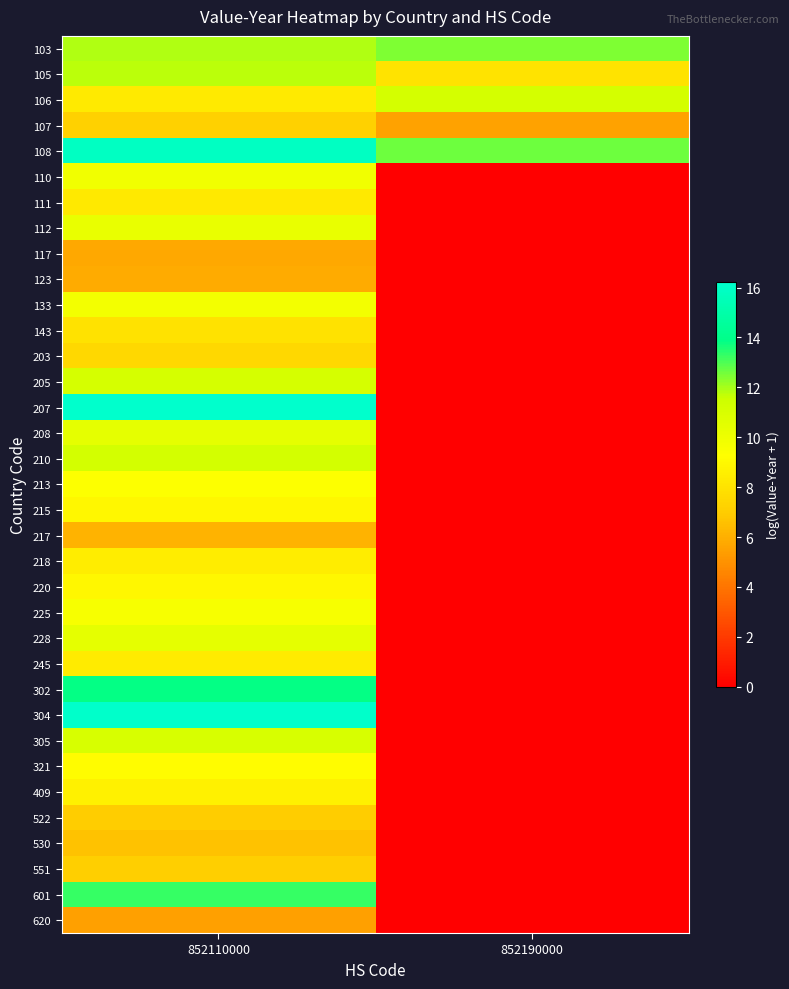

Reading left to right, what are all the values shown in this chart?

103: 852110000=11.9	852190000=12.5
105: 852110000=11.8	852190000=8.0
106: 852110000=8.3	852190000=11.2
107: 852110000=7.2	852190000=5.5
108: 852110000=15.9	852190000=12.6
110: 852110000=9.8	852190000=0.0
111: 852110000=8.3	852190000=0.0
112: 852110000=10.2	852190000=0.0
117: 852110000=5.7	852190000=0.0
123: 852110000=5.9	852190000=0.0
133: 852110000=9.8	852190000=0.0
143: 852110000=8.0	852190000=0.0
203: 852110000=7.5	852190000=0.0
205: 852110000=11.1	852190000=0.0
207: 852110000=16.2	852190000=0.0
208: 852110000=10.4	852190000=0.0
210: 852110000=11.2	852190000=0.0
213: 852110000=9.4	852190000=0.0
215: 852110000=8.9	852190000=0.0
217: 852110000=6.1	852190000=0.0
218: 852110000=8.5	852190000=0.0
220: 852110000=8.9	852190000=0.0
225: 852110000=9.6	852190000=0.0
228: 852110000=10.4	852190000=0.0
245: 852110000=8.4	852190000=0.0
302: 852110000=13.9	852190000=0.0
304: 852110000=16.1	852190000=0.0
305: 852110000=11.1	852190000=0.0
321: 852110000=9.1	852190000=0.0
409: 852110000=8.7	852190000=0.0
522: 852110000=7.0	852190000=0.0
530: 852110000=6.6	852190000=0.0
551: 852110000=7.1	852190000=0.0
601: 852110000=13.3	852190000=0.0
620: 852110000=5.5	852190000=0.0